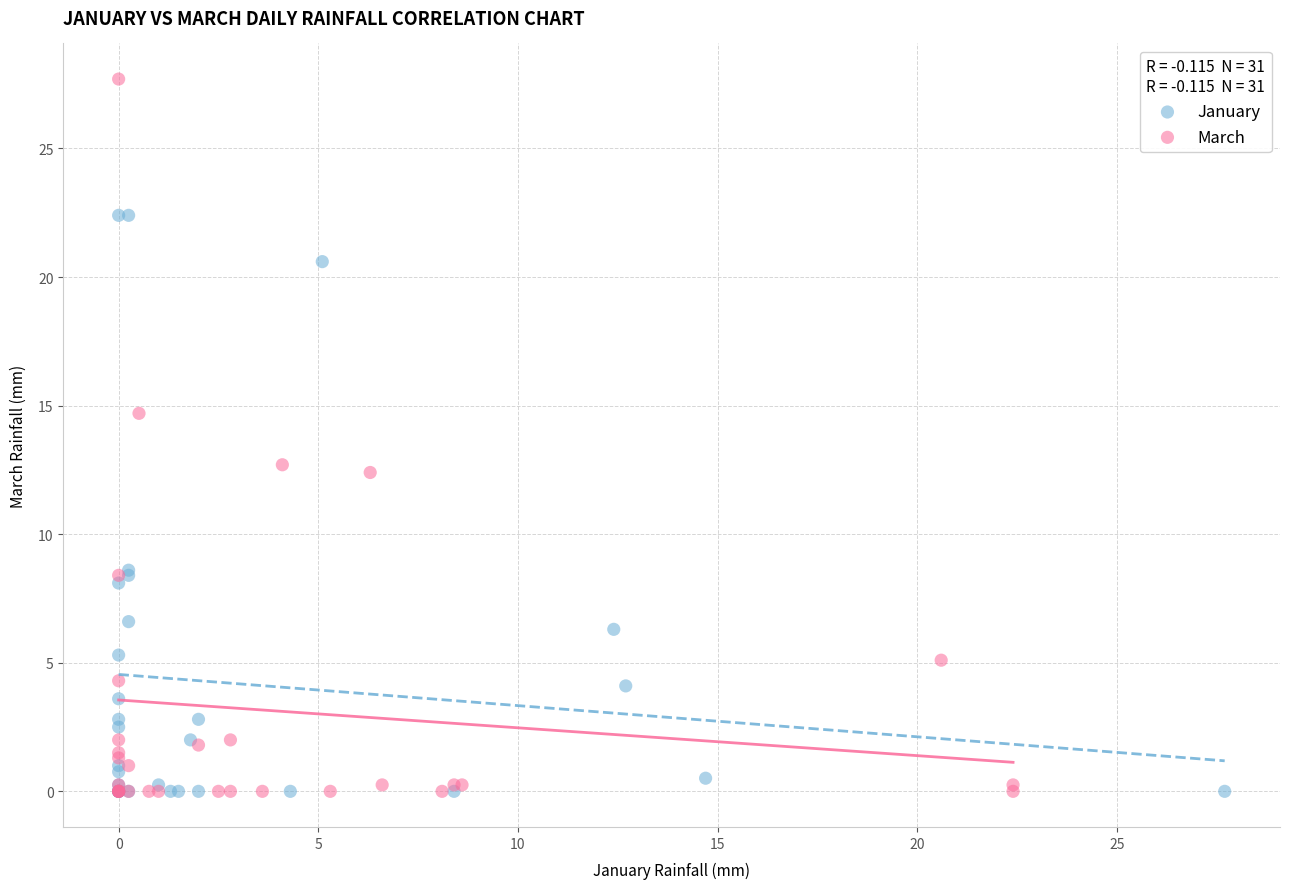

What are all the series names shown in the legend?

January, March